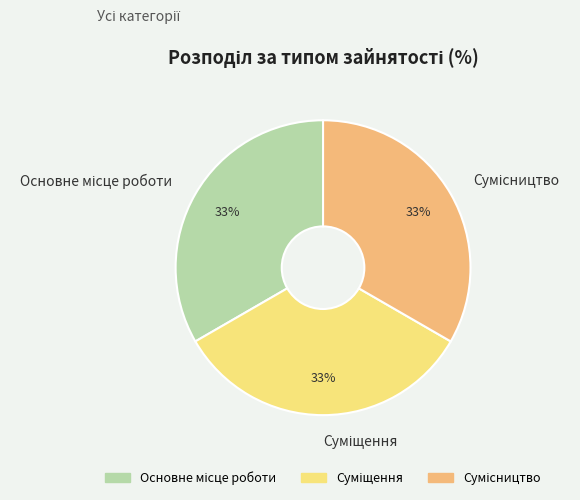

Is there a majority slice in this chart?

No